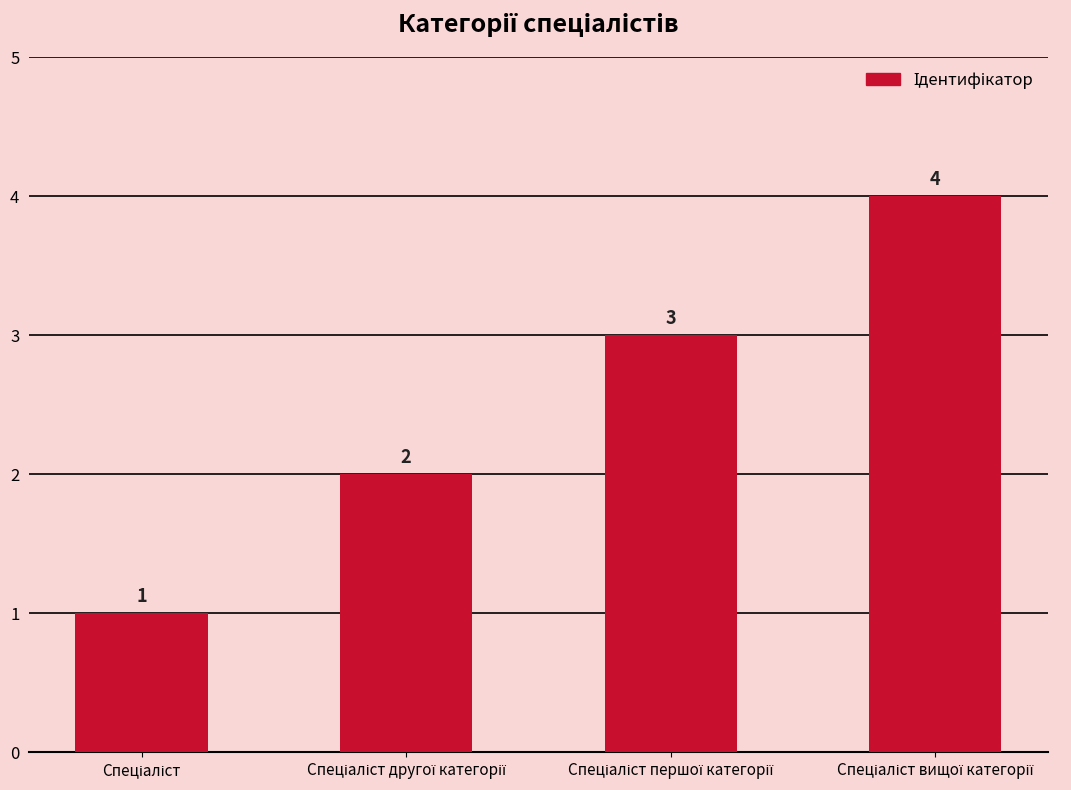

What is the difference between the maximum and minimum values?

3